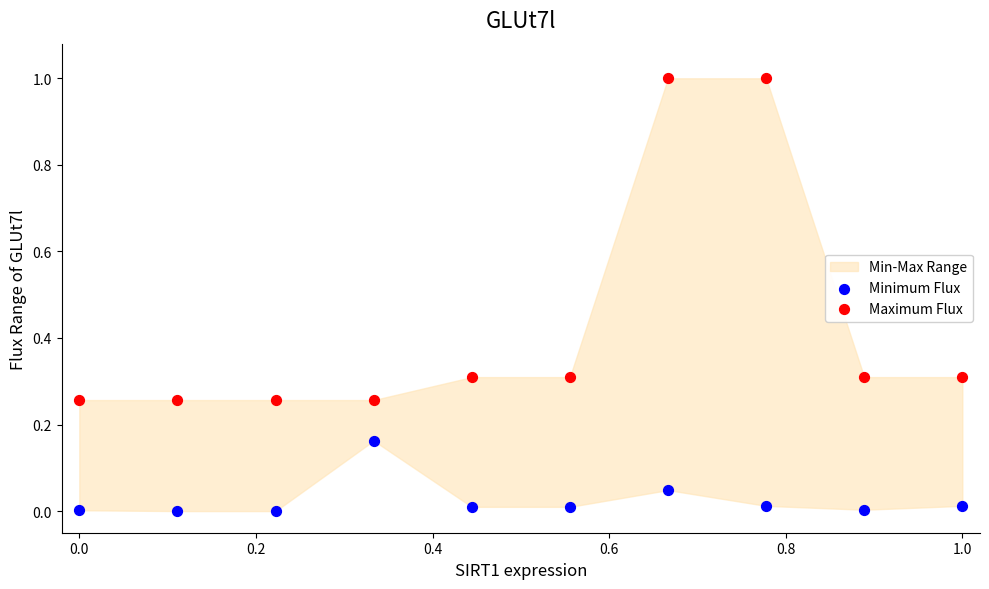

Which series has the widest spread of Y values?

Maximum Flux